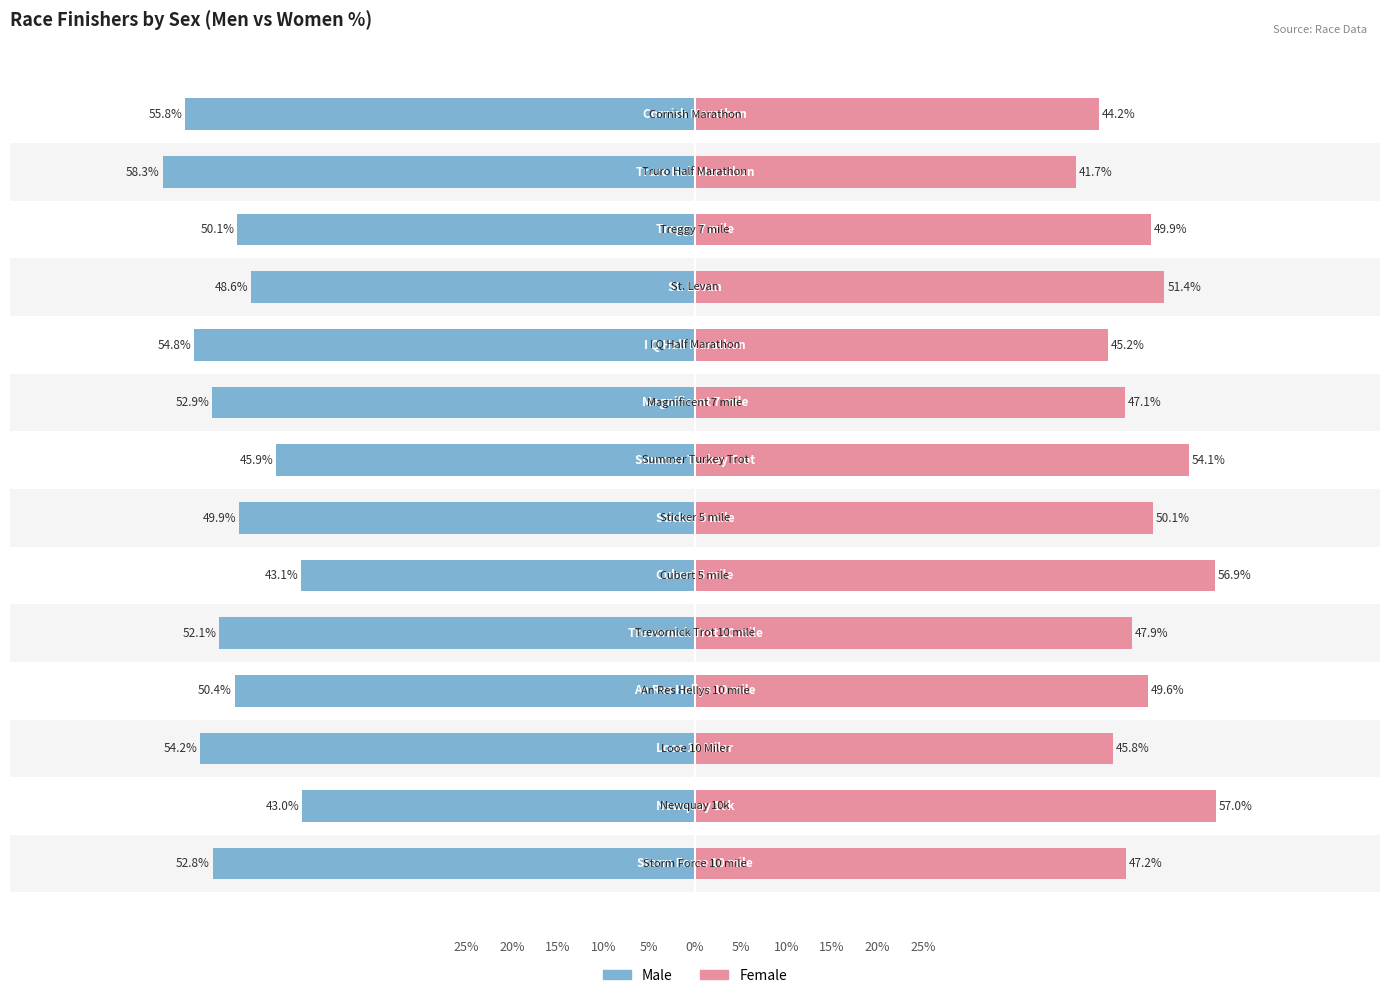

The value of Women at 11 is 27.8. True or false?

False